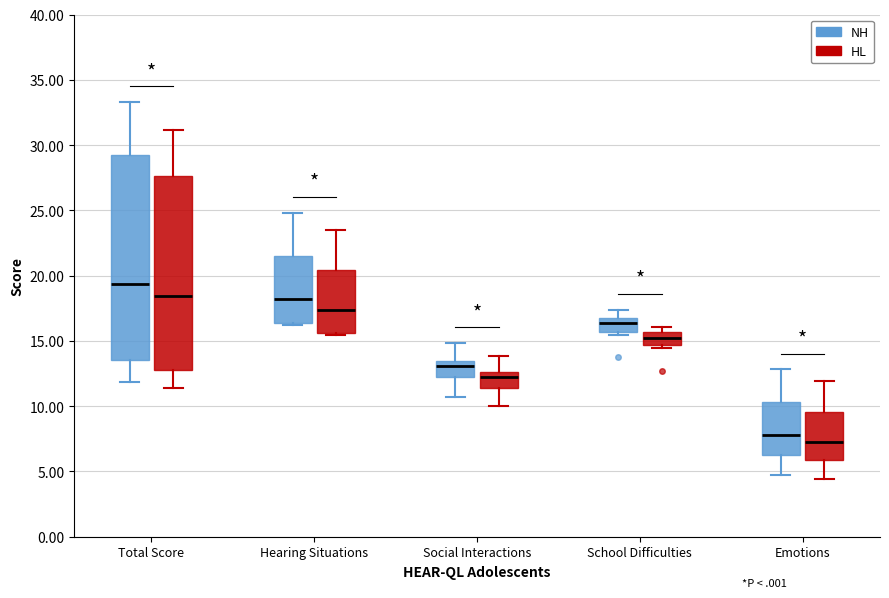

Reading left to right, transcribe this box plot: for each box, give where its median line is, the range the box spans, and where its two whiskers end, as read against the y-axis. The values are not printed on the chart, so give them approximately, as read against the axis.

Total Score (NH): median 19.5, box 13.5 to 29.5, whiskers 12.0 to 33.5
Total Score (HL): median 18.5, box 13.0 to 27.5, whiskers 11.5 to 31.0
Hearing Situations (NH): median 18.0, box 16.5 to 21.5, whiskers 16.0 to 25.0
Hearing Situations (HL): median 17.5, box 15.5 to 20.5, whiskers 15.5 (just below the box's lower edge) to 23.5
Social Interactions (NH): median 13.0, box 12.5 to 13.5, whiskers 10.5 to 15.0
Social Interactions (HL): median 12.0, box 11.5 to 12.5, whiskers 10.0 to 14.0
School Difficulties (NH): median 16.5, box 15.5 to 17.0, whiskers 15.5 (just below the box's lower edge) to 17.5
School Difficulties (HL): median 15.0, box 14.5 to 15.5, whiskers 14.5 (just below the box's lower edge) to 16.0
Emotions (NH): median 8.0, box 6.5 to 10.5, whiskers 4.5 to 13.0
Emotions (HL): median 7.5, box 6.0 to 9.5, whiskers 4.5 to 12.0